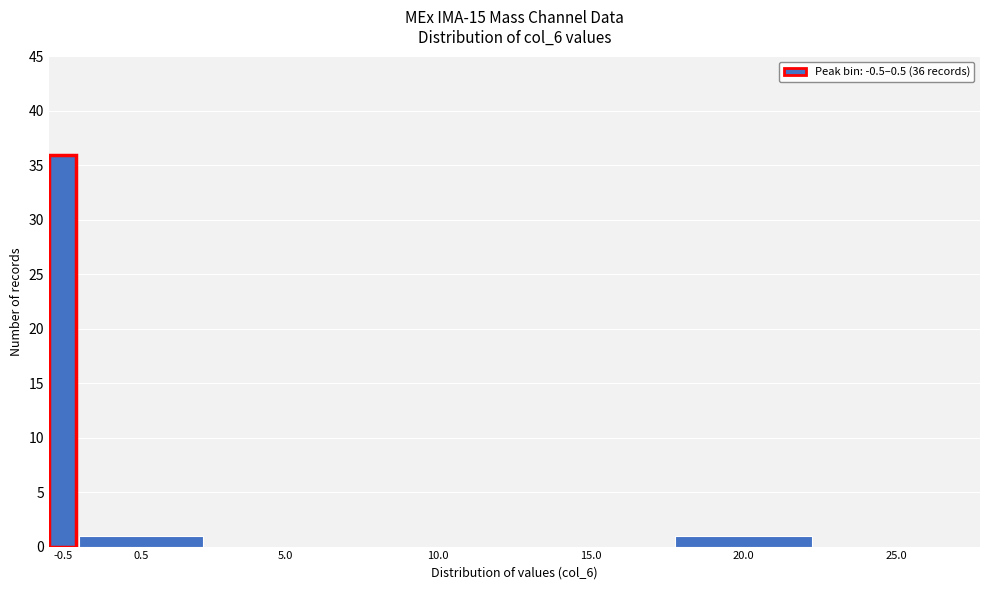

Reading left to right, transcribe all the data shown in this chart.

-0.5=36	0.5=1	5.0=0	10.0=0	15.0=0	20.0=1	25.0=0